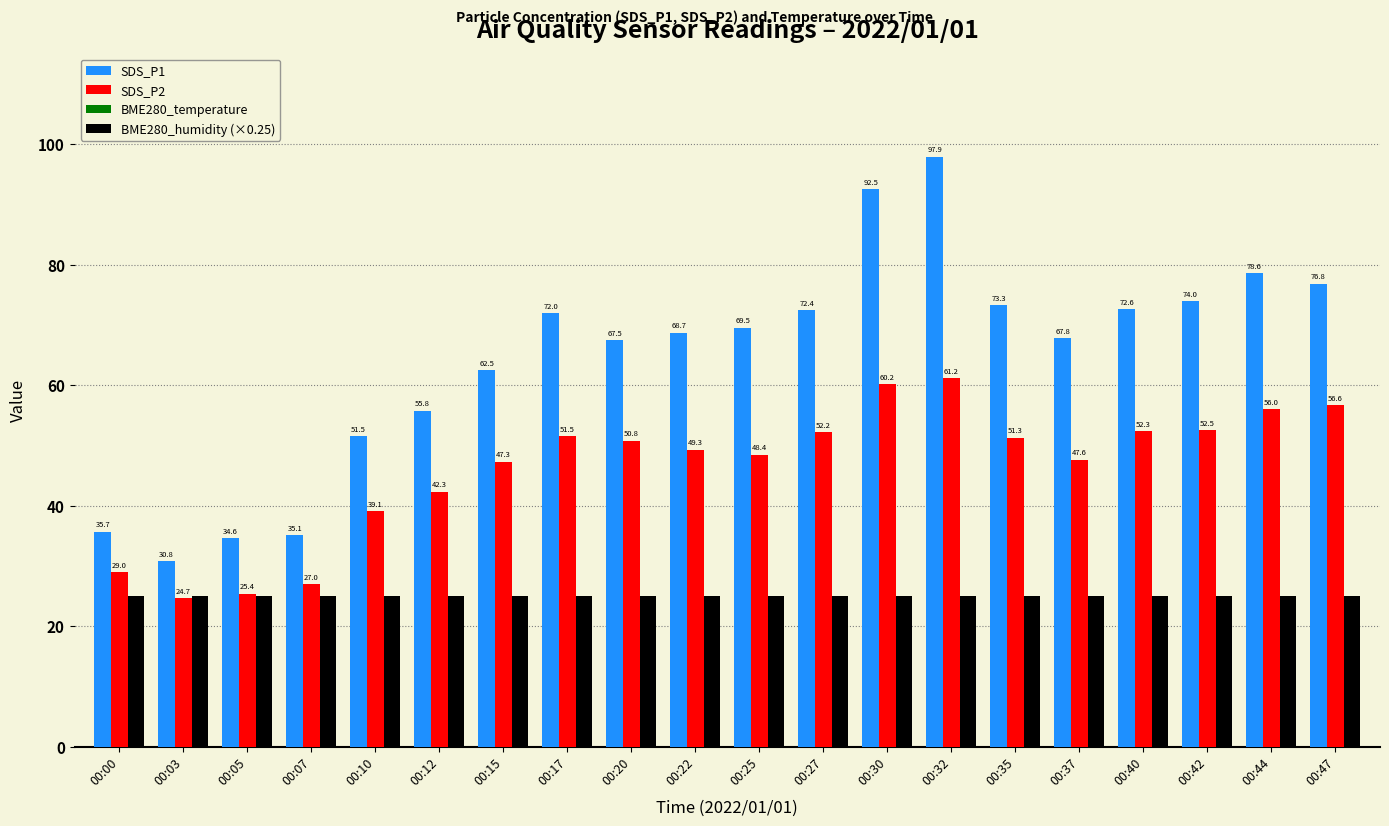

Where is BME280_temperature nearest to the value 4?

00:47